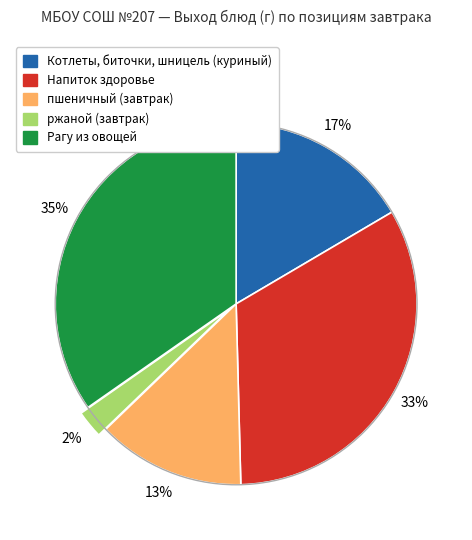

Combined, do Рагу из овощей and ржаной (завтрак) account for over 50%?

No